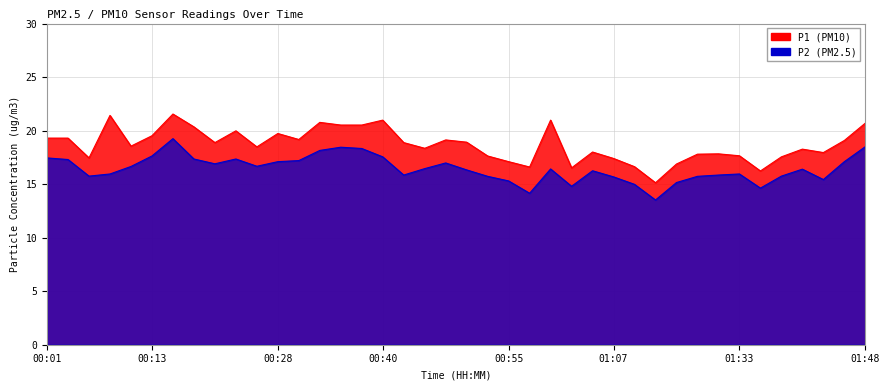

Reading left to right, transcribe all the data shown in this chart.

P1: 19.3	19.3	17.4	21.4	18.6	19.5	21.6	20.4	18.9	20.0	18.5	19.7	19.2	20.8	20.5	20.5	21.0	18.9	18.4	19.1	18.9	17.6	17.1	16.6	21.0	16.5	18.0	17.4	16.6	15.1	16.9	17.8	17.8	17.6	16.2	17.6	18.3	17.9	19.1	20.7
P2: 17.4	17.3	15.8	15.9	16.6	17.6	19.2	17.4	16.9	17.4	16.7	17.1	17.2	18.1	18.4	18.3	17.6	15.8	16.4	17.0	16.3	15.7	15.3	14.2	16.4	14.8	16.2	15.7	15.0	13.5	15.2	15.7	15.8	15.9	14.6	15.8	16.4	15.4	17.1	18.5